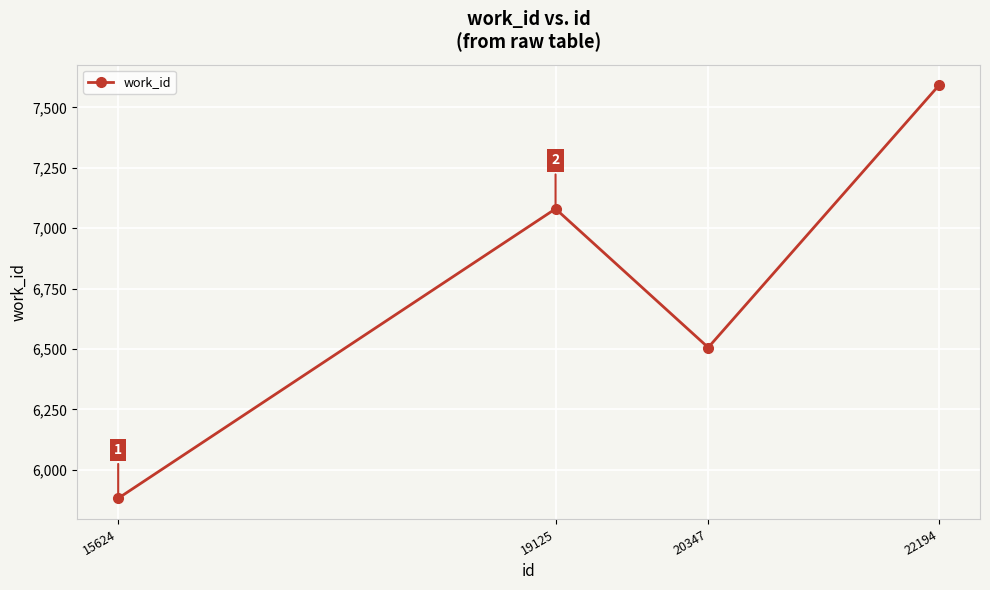

What is the sum of all values?

27059